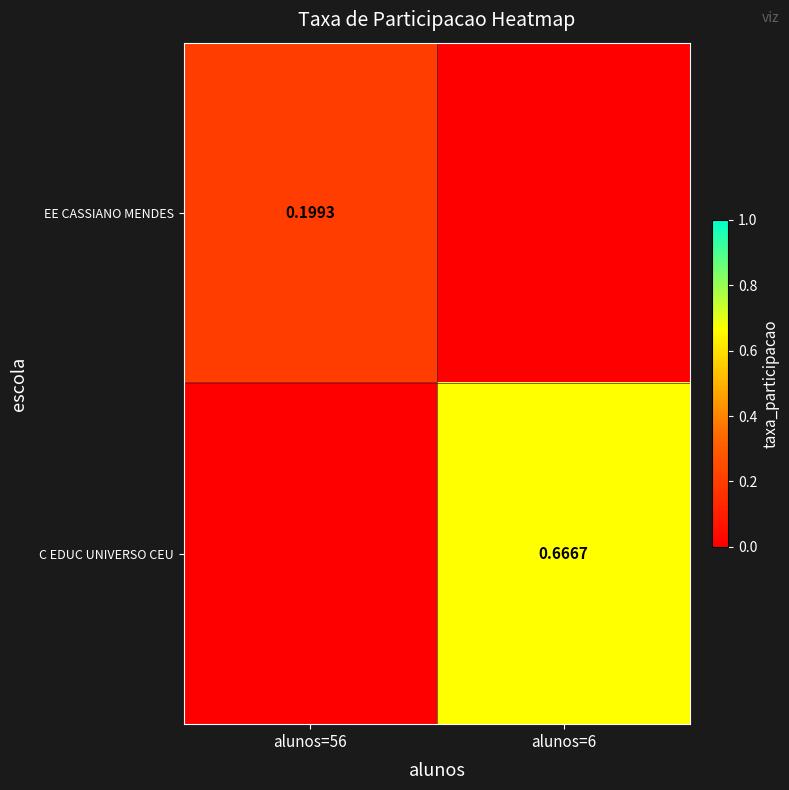

Which series has the largest range (max minus min)?

C EDUC UNIVERSO CEU